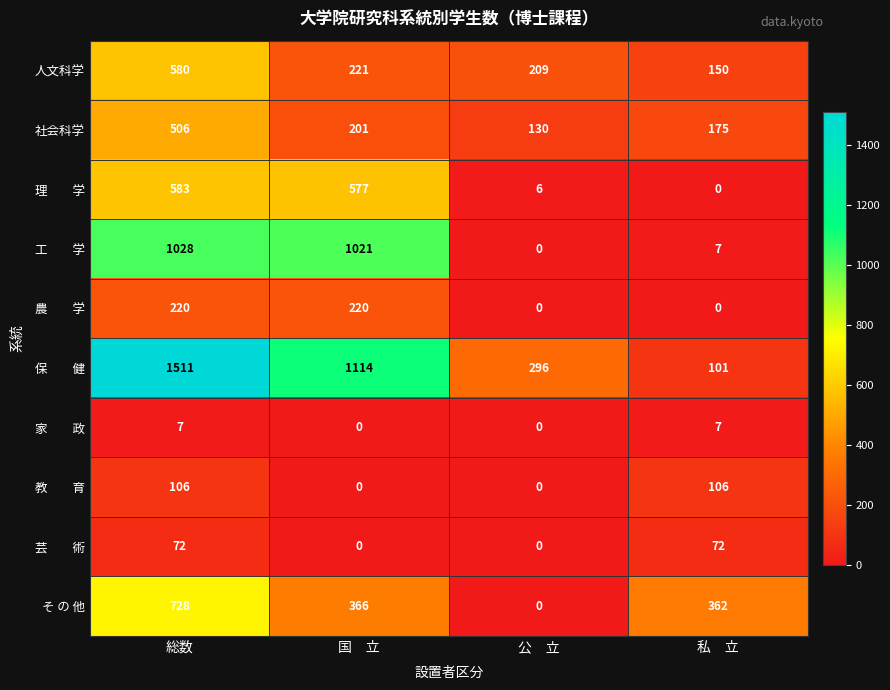

What is the difference between the highest and lowest values at 総数?

1504